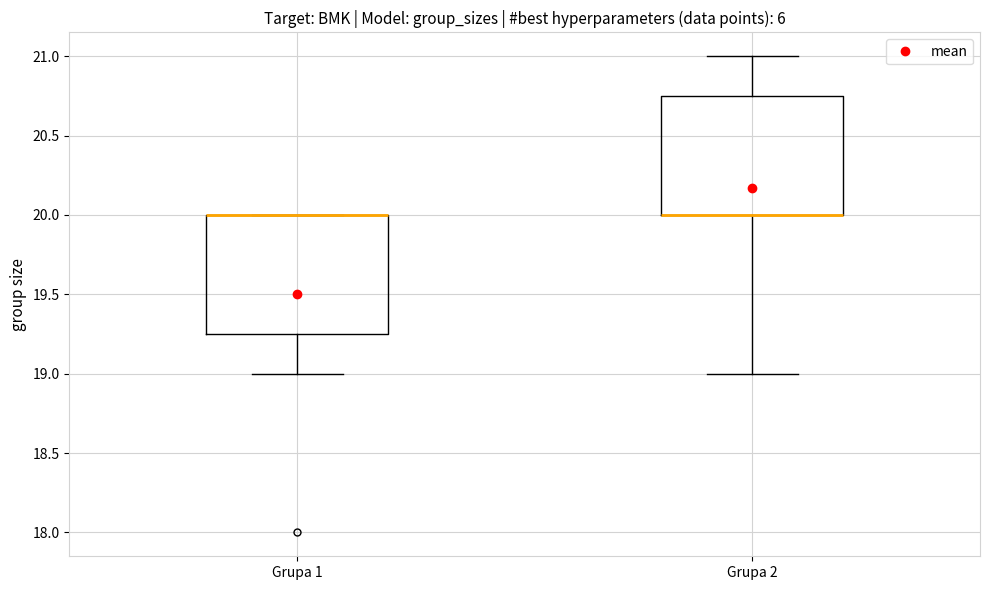

Reading left to right, transcribe this box plot: for each box, give where its median line is, the range the box spans, and where its two whiskers end, as read against the y-axis. The values are not printed on the chart, so give them approximately, as read against the axis.

Grupa 1: median 20.00 (drawn on the box's upper edge), box 19.25 to 20.00, whiskers 19.00 to 20.00
Grupa 2: median 20.00 (drawn on the box's lower edge), box 20.00 to 20.75, whiskers 19.00 to 21.00